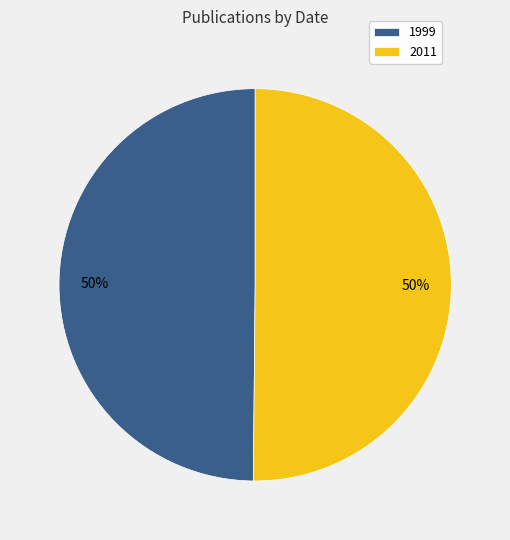

What percentage is the 2011 slice, to the nearest percent?

50%